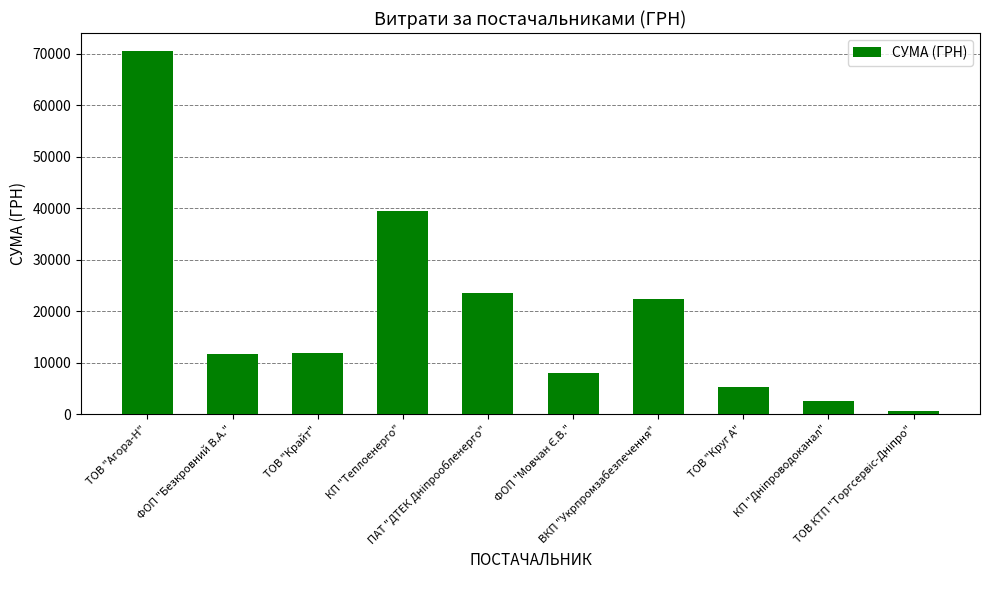

What is the greatest value displayed?

70472.5